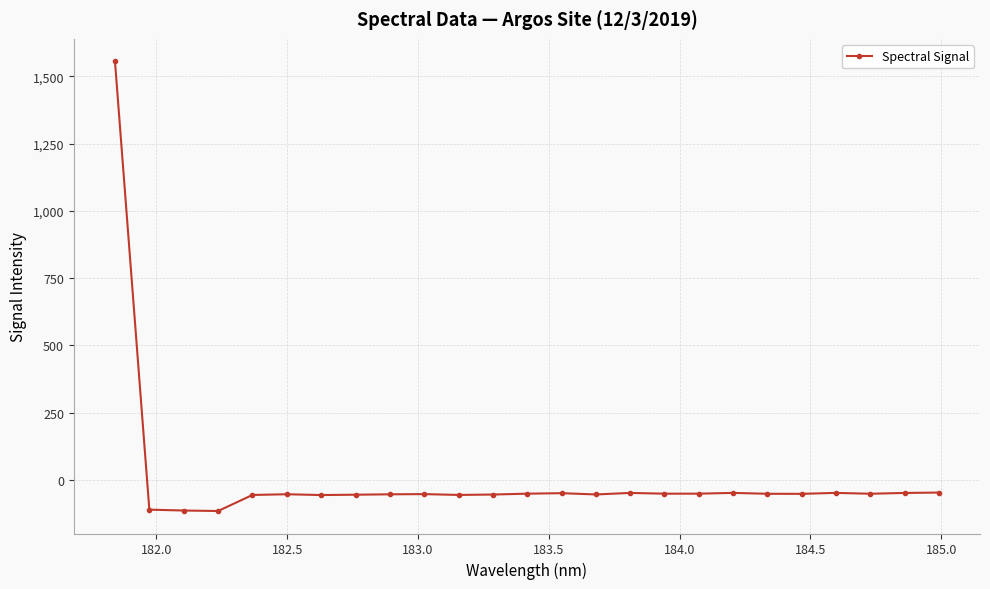

How many lines are shown in the chart?

1